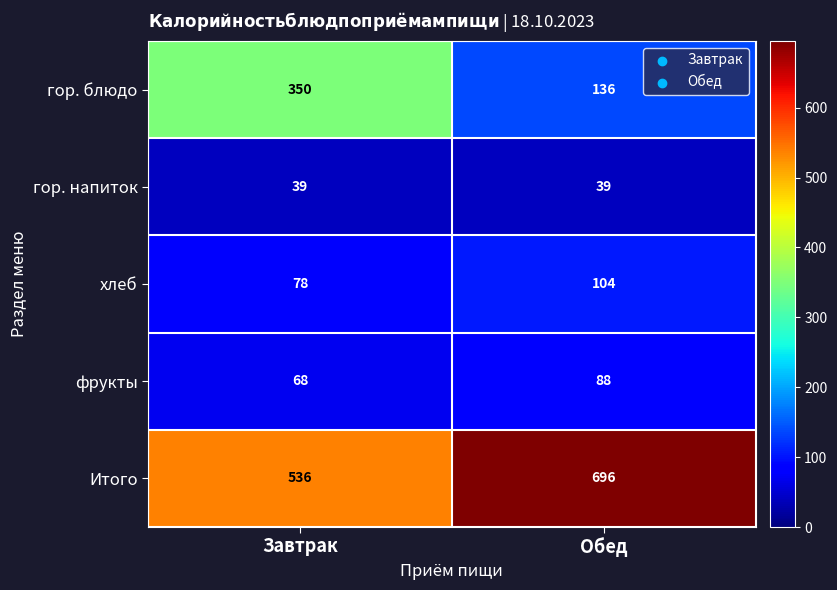

What is the greatest value displayed?

696